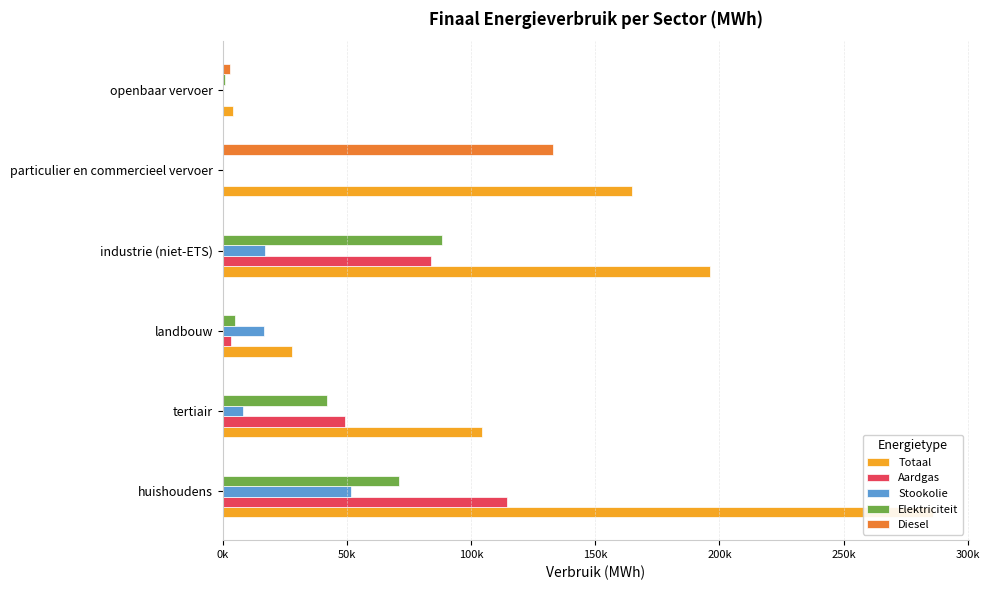

Between industrie (niet-ETS) and openbaar vervoer, which is larger?

industrie (niet-ETS)